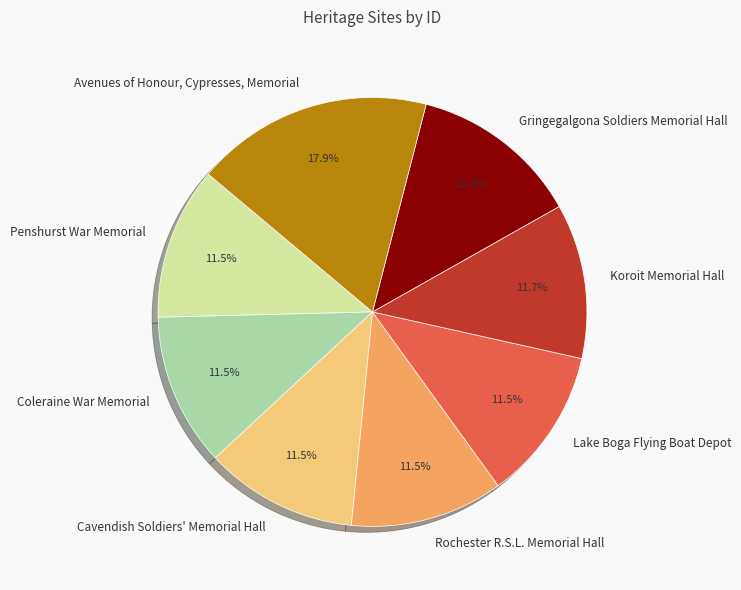

What is the ratio of the value at Coleraine War Memorial to the value at Cavendish Soldiers' Memorial Hall?

1.0